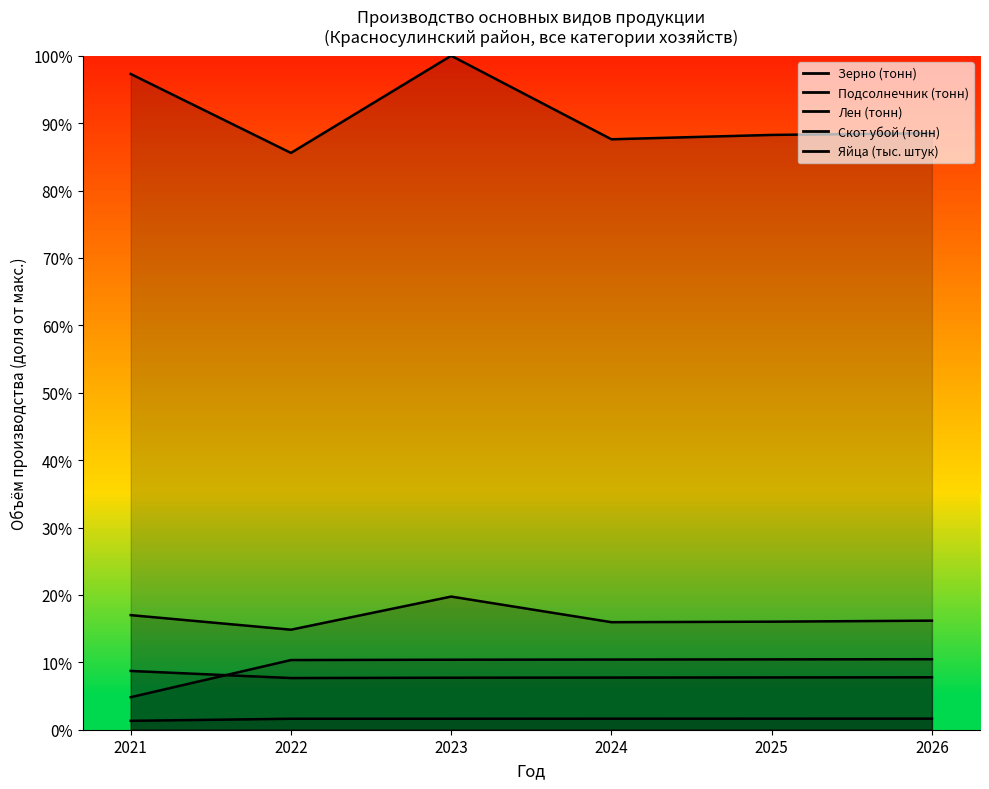

Between 2024 and 2025, which series saw the biggest shift?

Зерно (тонн)